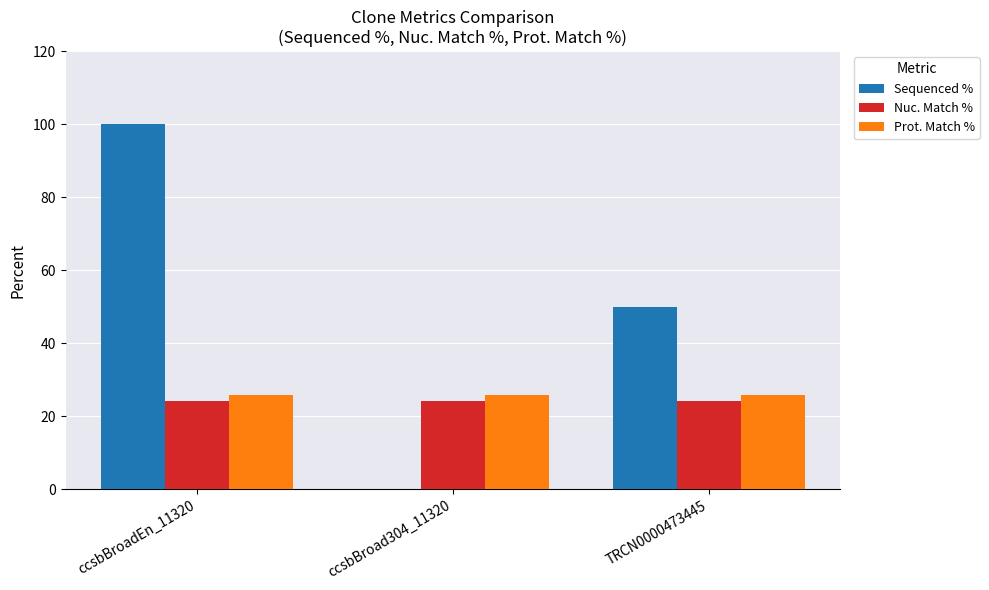

At which category is the sum across all series the highest?

ccsbBroadEn_11320